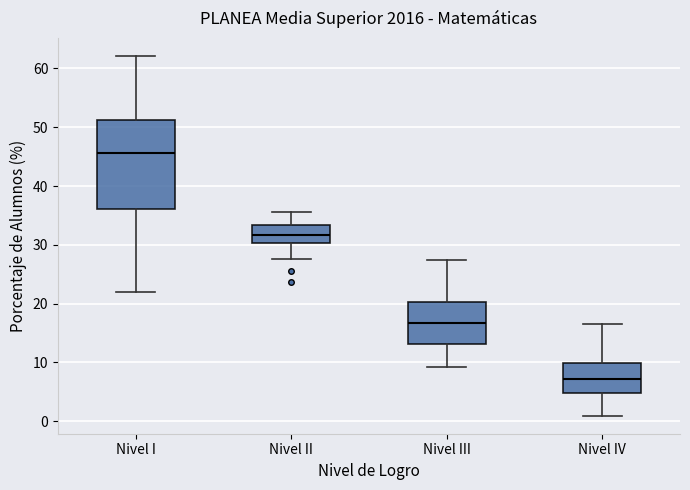

Which box's median line is the highest?

Nivel I